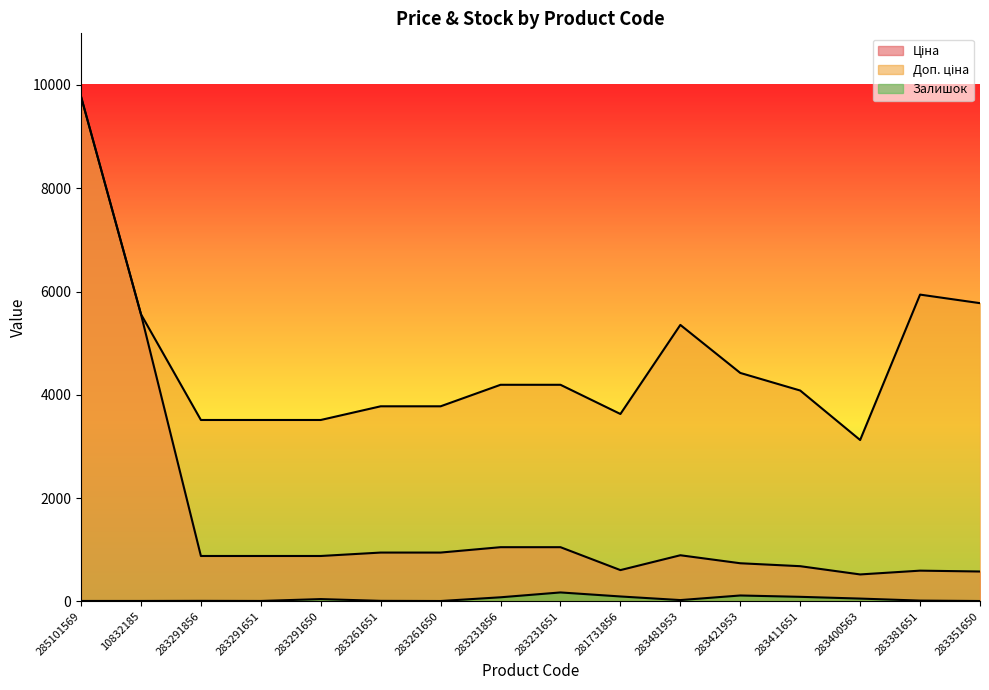

Reading left to right, what are all the values shown in this chart?

Ціна: 9775.5	5560.3	878.0	878.0	878.0	944.2	944.2	1048.4	1048.4	604.6	892.2	737.2	680.4	520.6	594.0	577.4
Доп. ціна: 9775.5	5560.3	3511.9	3511.9	3511.9	3777.0	3777.0	4193.5	4193.5	3627.9	5353.1	4423.0	4082.3	3123.8	5940.0	5774.3
Залишок: 7.0	7.0	9.0	7.0	43.0	9.0	6.0	78.0	172.0	94.0	24.0	113.0	87.0	53.0	14.0	6.0